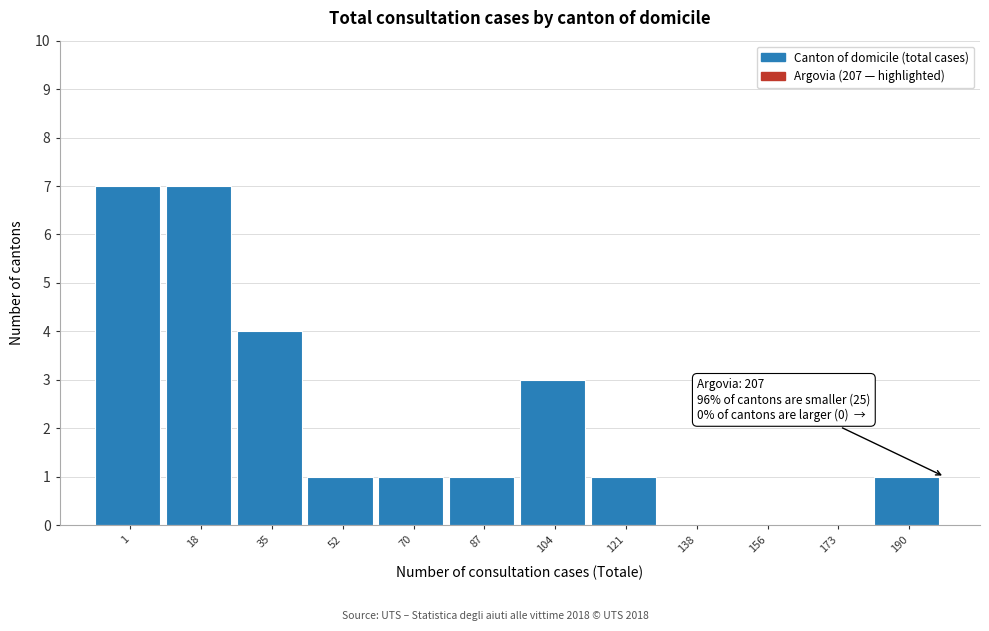

Reading left to right, transcribe all the data shown in this chart.

1=7	18=7	35=4	52=1	70=1	87=1	104=3	121=1	138=0	156=0	173=0	190=1